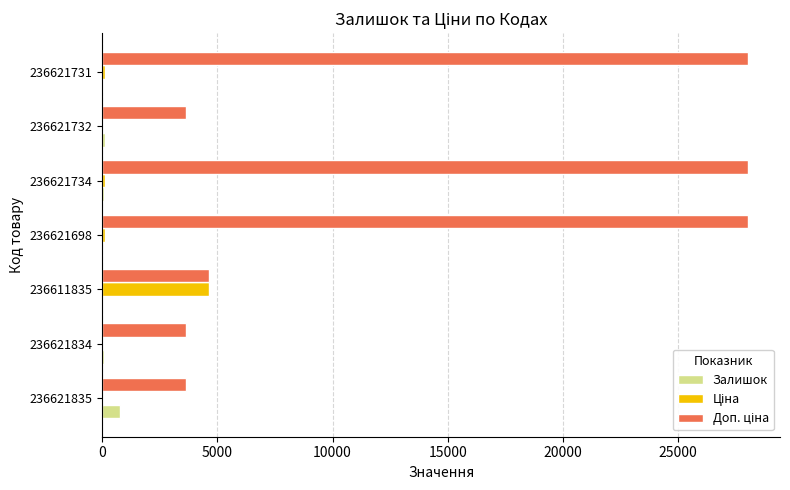

Count the number of categories in the chart.

7